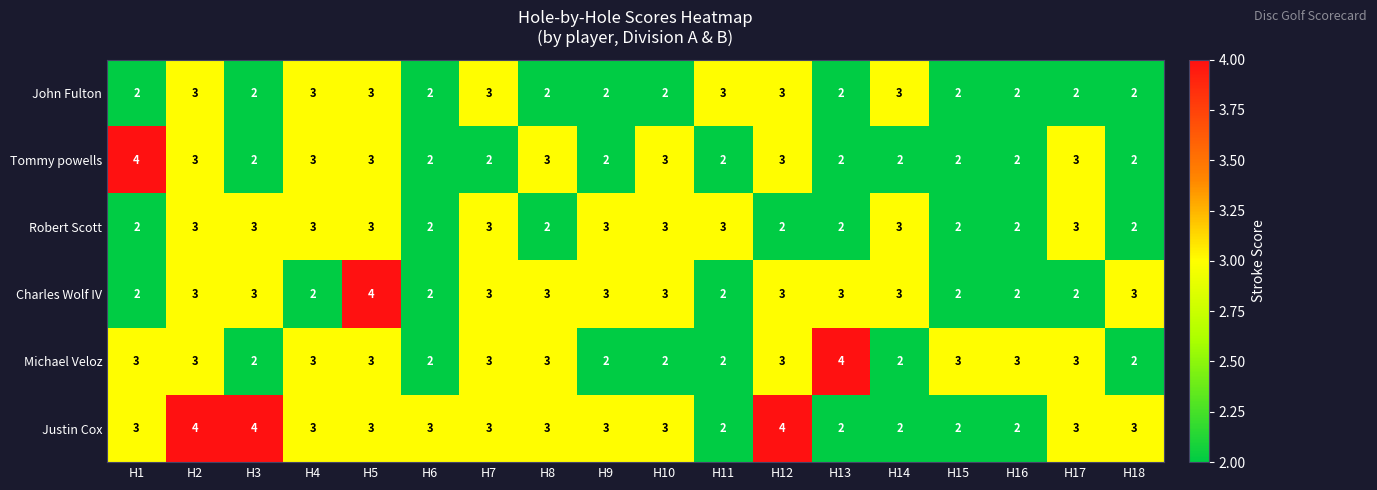

What is the sum of all Charles Wolf IV values?

48